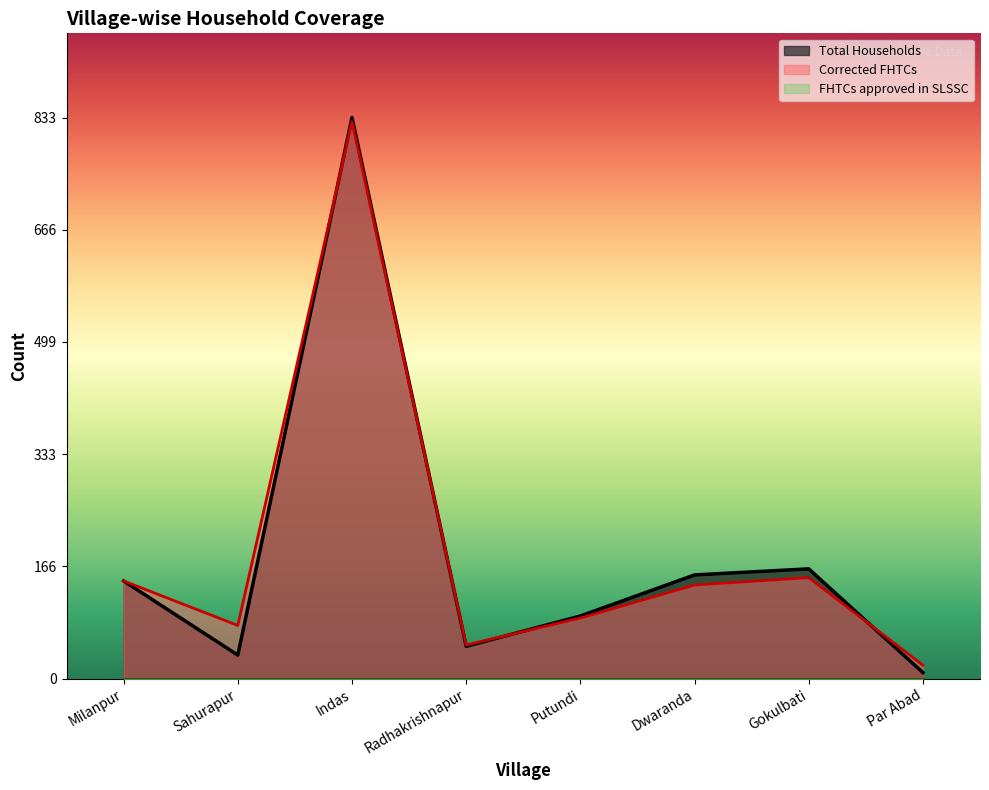

Is it true that Corrected FHTCs equals 403 at Indas?

False